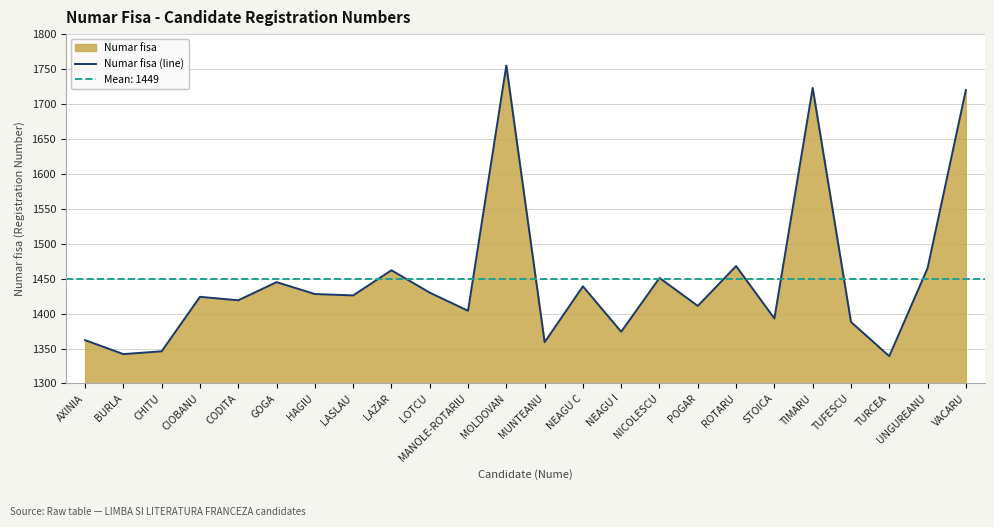

Rank the categories by value from highest to lowest.

MOLDOVAN, TIMARU, VACARU, ROTARU, UNGUREANU, LAZAR, NICOLESCU, GOGA, NEAGU C, LOTCU, HAGIU, LASLAU, CIOBANU, CODITA, POGAR, MANOLE-ROTARIU, STOICA, TUFESCU, NEAGU I, AXINIA, MUNTEANU, CHITU, BURLA, TURCEA